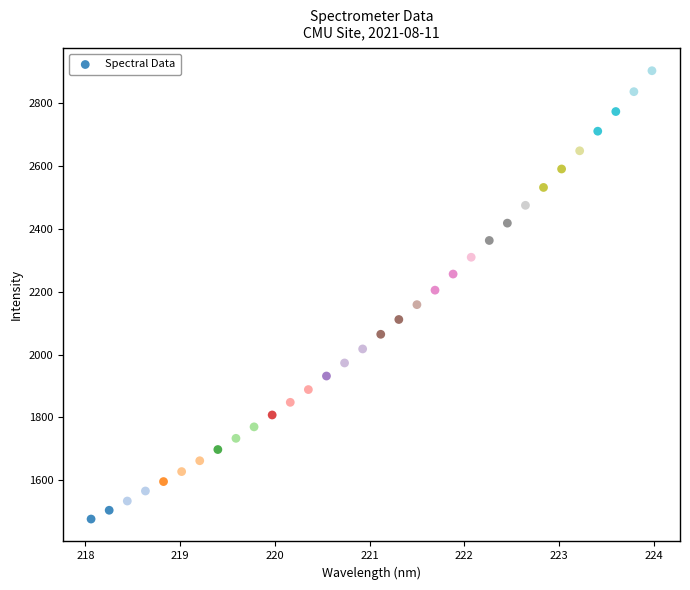

What is the range of X values (max minus min)?

5.9